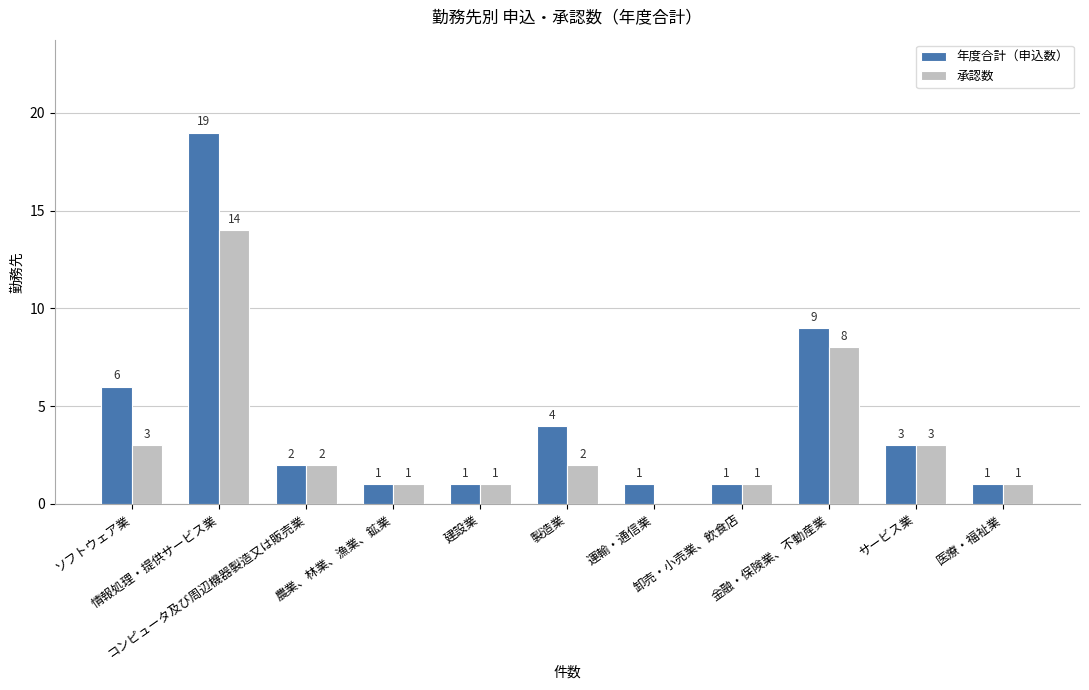

Reading left to right, list all the values displayed in this chart.

年度合計（申込数）: ソフトウェア業=6	情報処理・提供サービス業=19	コンピュータ及び周辺機器製造又は販売業=2	農業、林業、漁業、鉱業=1	建設業=1	製造業=4	運輸・通信業=1	卸売・小売業、飲食店=1	金融・保険業、不動産業=9	サービス業=3	医療・福祉業=1
承認数: ソフトウェア業=3	情報処理・提供サービス業=14	コンピュータ及び周辺機器製造又は販売業=2	農業、林業、漁業、鉱業=1	建設業=1	製造業=2	運輸・通信業=0	卸売・小売業、飲食店=1	金融・保険業、不動産業=8	サービス業=3	医療・福祉業=1